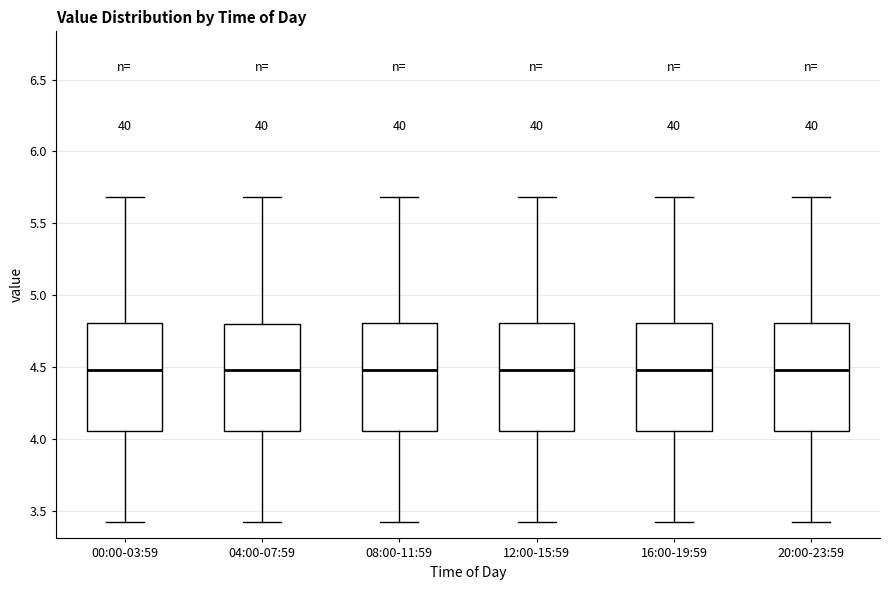

Reading left to right, read every box against the y-axis: the position of its median line, the range the box covers, and the ends of its whiskers. The values are not printed on the chart, so give them approximately, as read against the axis.

00:00-03:59: median 4.50, box 4.05 to 4.80, whiskers 3.40 to 5.70
04:00-07:59: median 4.50, box 4.05 to 4.80, whiskers 3.40 to 5.70
08:00-11:59: median 4.50, box 4.05 to 4.80, whiskers 3.40 to 5.70
12:00-15:59: median 4.50, box 4.05 to 4.80, whiskers 3.40 to 5.70
16:00-19:59: median 4.50, box 4.05 to 4.80, whiskers 3.40 to 5.70
20:00-23:59: median 4.50, box 4.05 to 4.80, whiskers 3.40 to 5.70